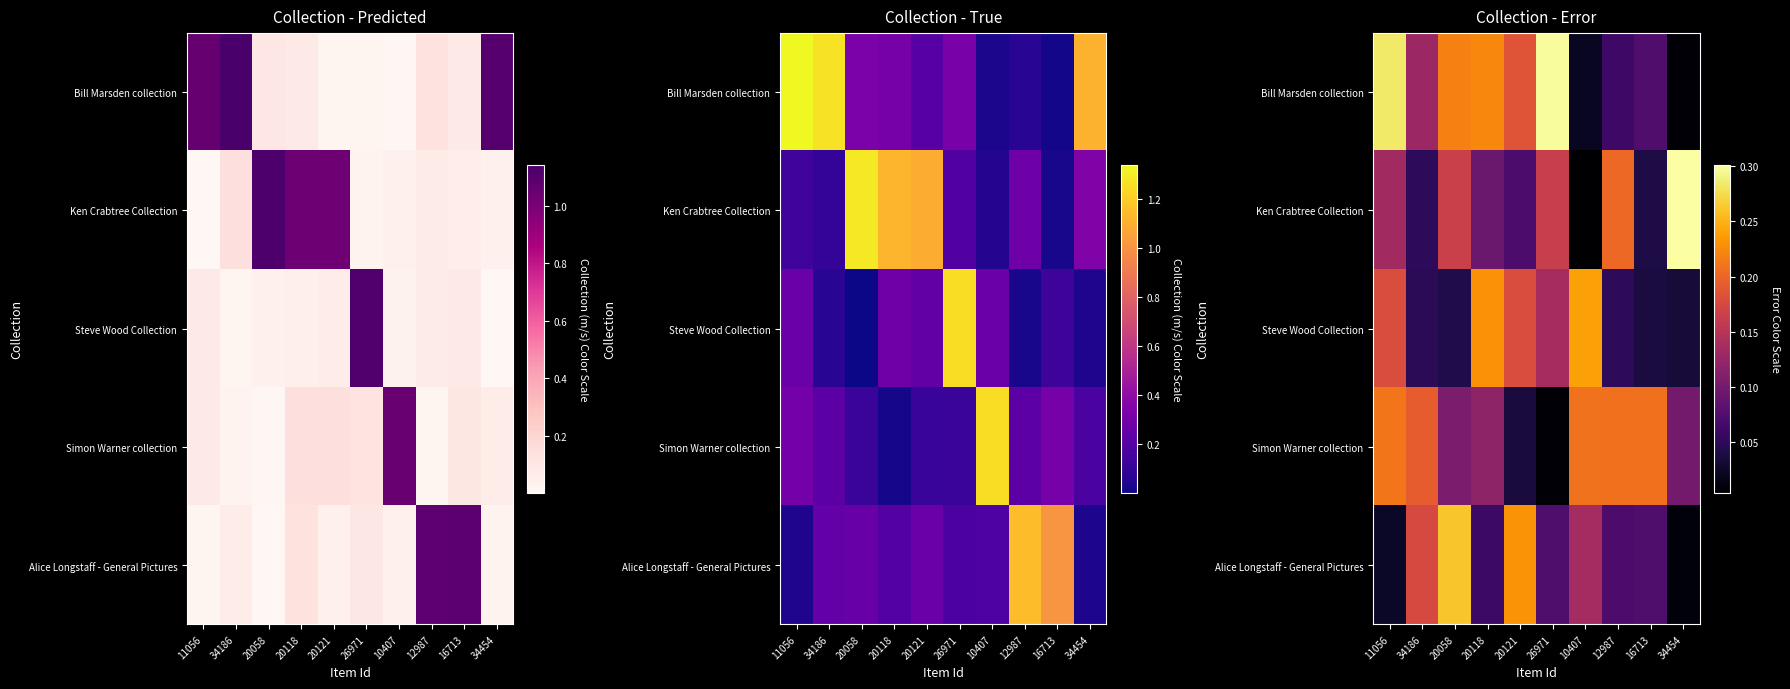

Between 34454 and 34186, which is larger?

34186